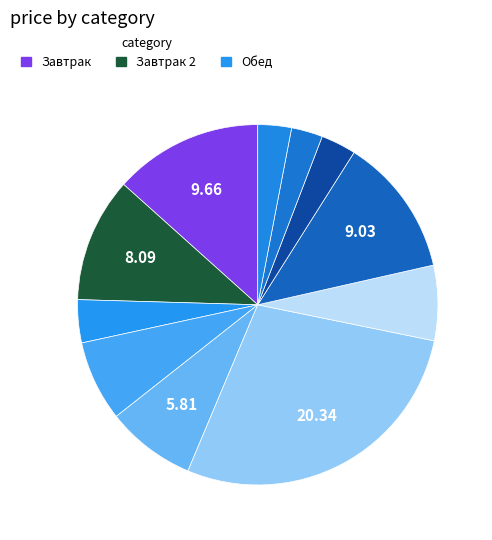

Is there any slice that represents more than half of the pie?

No